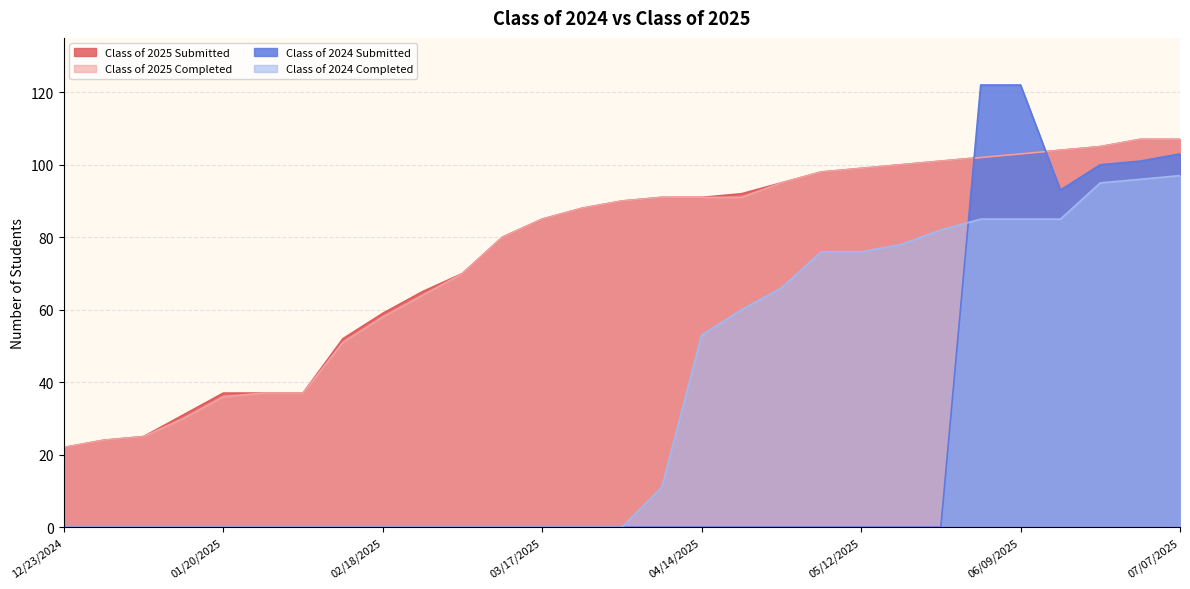

Where is Class of 2024 Submitted nearest to the value 61?

06/16/2025